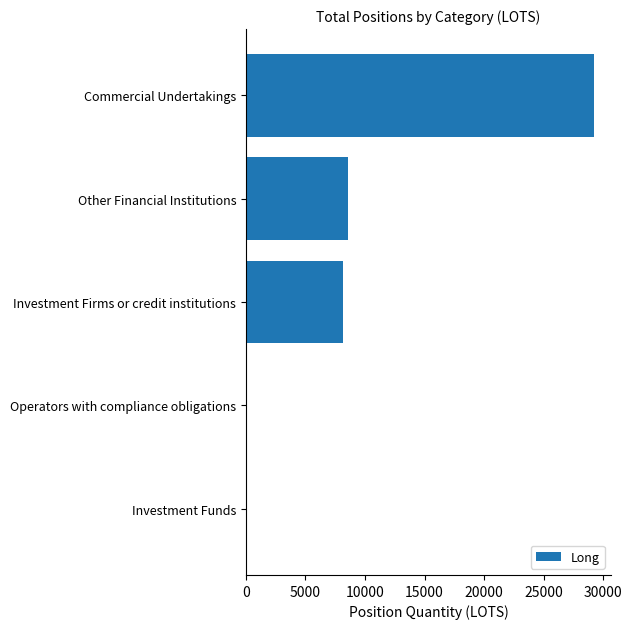

The chart shows a value of 0.0 at Operators with compliance obligations. True or false?

True